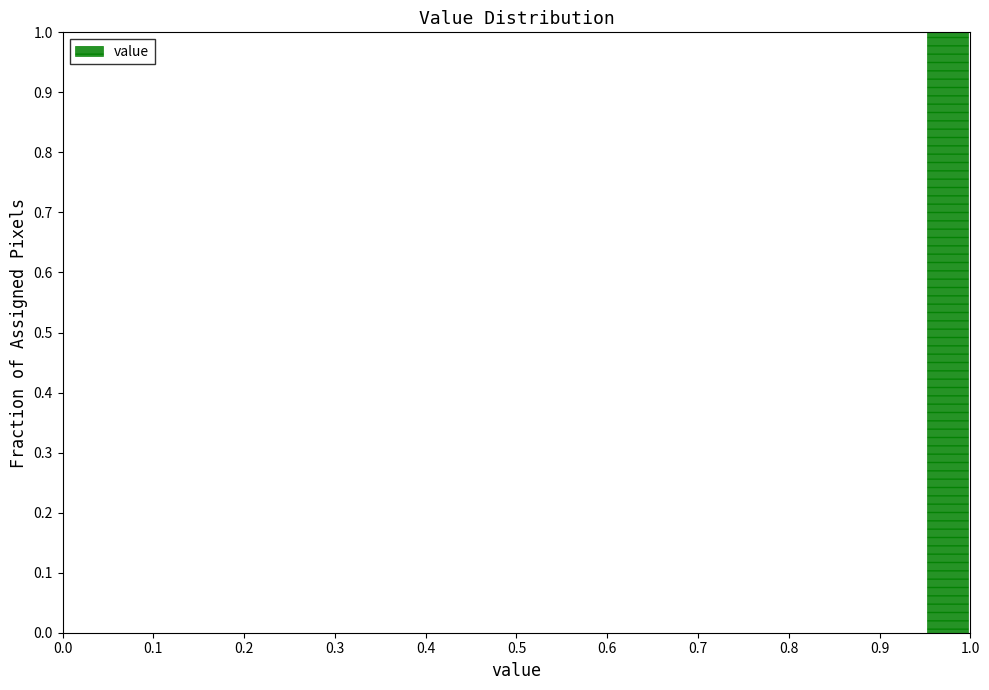

Over which range of the x-axis is the bar tallest?

0.95 to 1.00